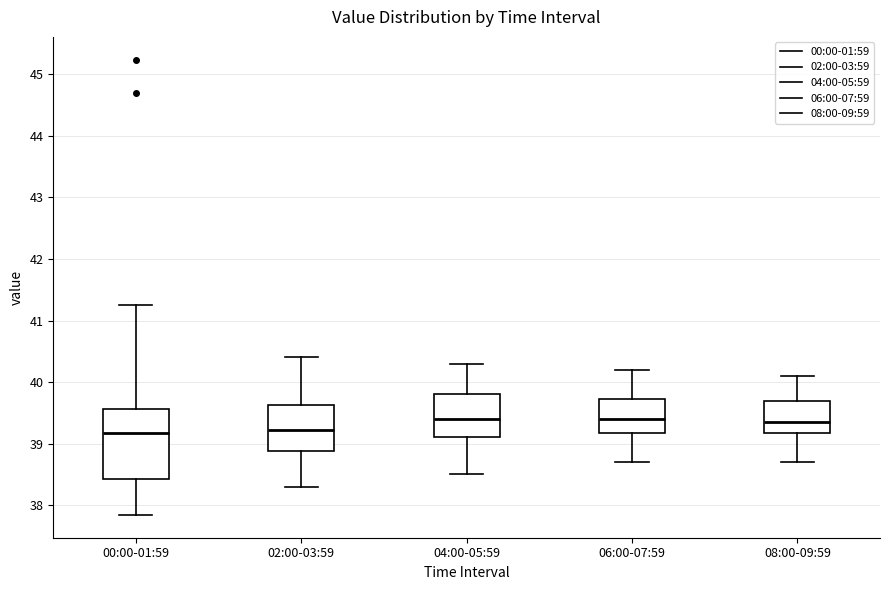

Reading left to right, read every box against the y-axis: the position of its median line, the range the box covers, and the ends of its whiskers. The values are not printed on the chart, so give them approximately, as read against the axis.

00:00-01:59: median 39.2, box 38.4 to 39.6, whiskers 37.8 to 41.3
02:00-03:59: median 39.2, box 38.9 to 39.6, whiskers 38.3 to 40.4
04:00-05:59: median 39.4, box 39.1 to 39.8, whiskers 38.5 to 40.3
06:00-07:59: median 39.4, box 39.2 to 39.7, whiskers 38.7 to 40.2
08:00-09:59: median 39.4, box 39.2 to 39.7, whiskers 38.7 to 40.1